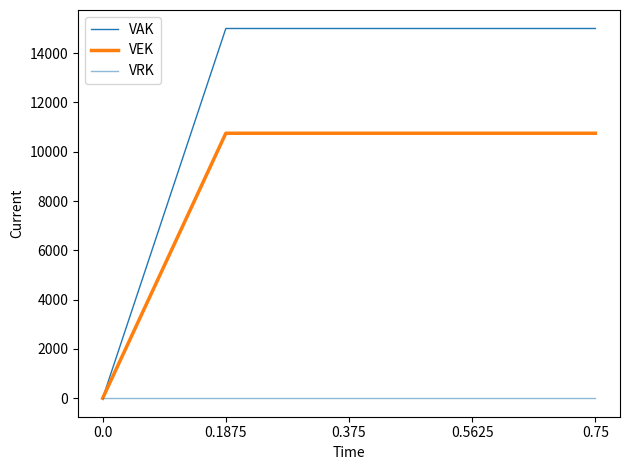

Reading right to left, list all the values displayed in this chart.

VAK: 0.75=15000	0.5625=15000	0.375=15000	0.1875=15000	0.0=0
VEK: 0.75=10750	0.5625=10750	0.375=10750	0.1875=10750	0.0=0
VRK: 0.75=0	0.5625=0	0.375=0	0.1875=0	0.0=0